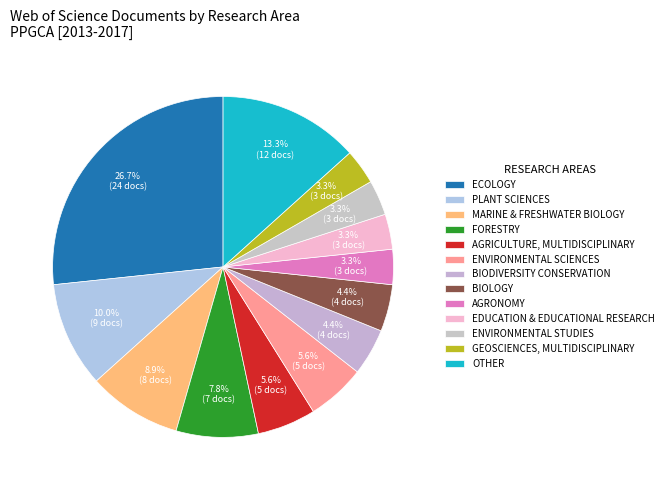

What is the change in value from ENVIRONMENTAL SCIENCES to AGRONOMY?

-2